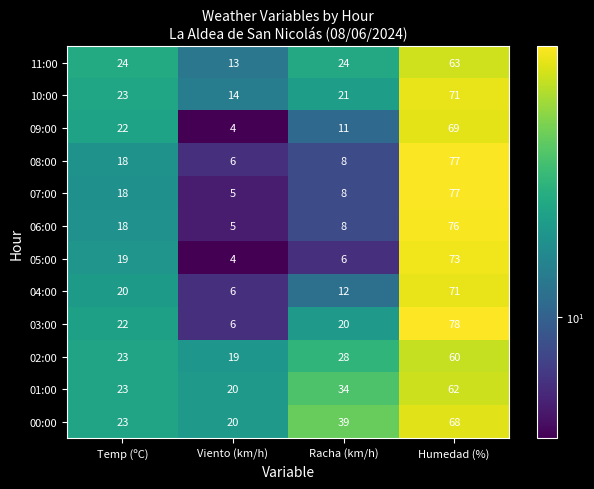

What is the smallest value displayed?

4